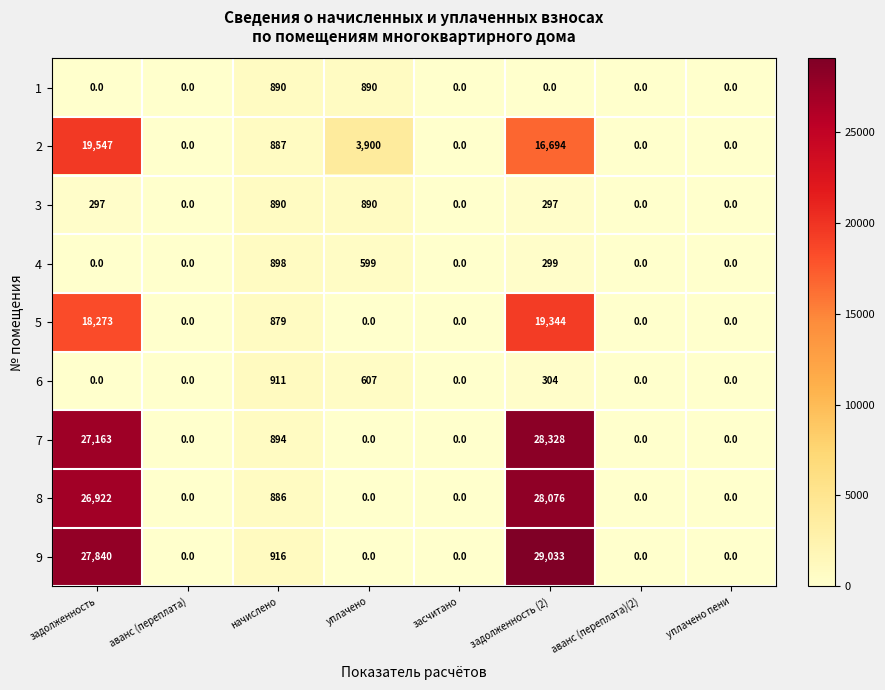

Which series has the largest range (max minus min)?

9